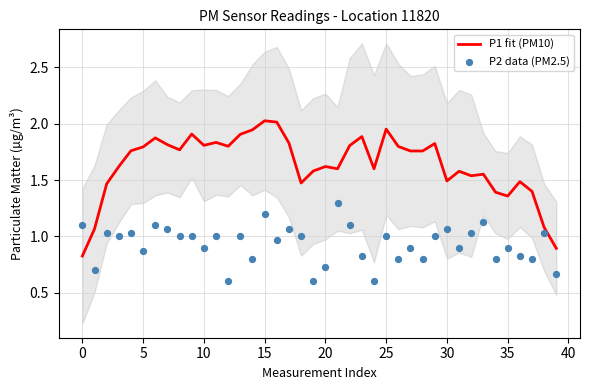

At which category is the sum across all series the highest?

15